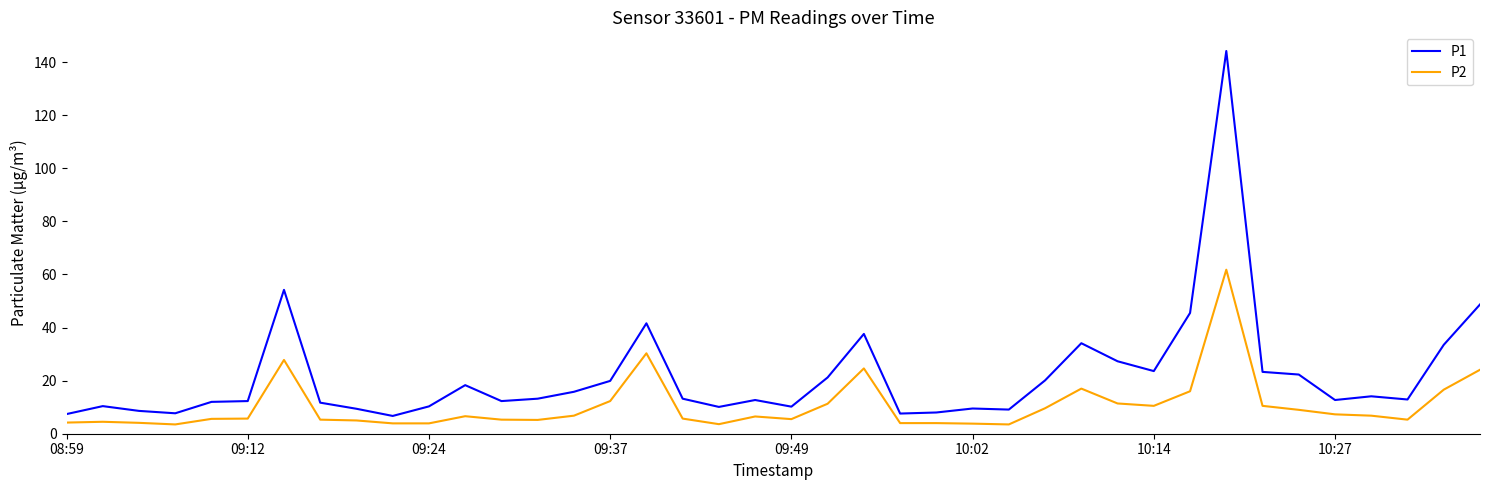

Which series has the largest total across all categories?

P1